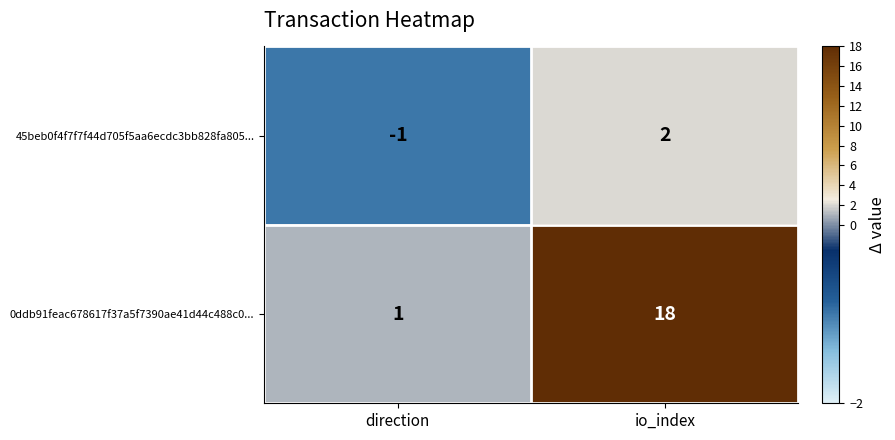

True or false: 0ddb91feac678617f37a5f7390ae41d44c488c0... has a value of 2 at direction.

False